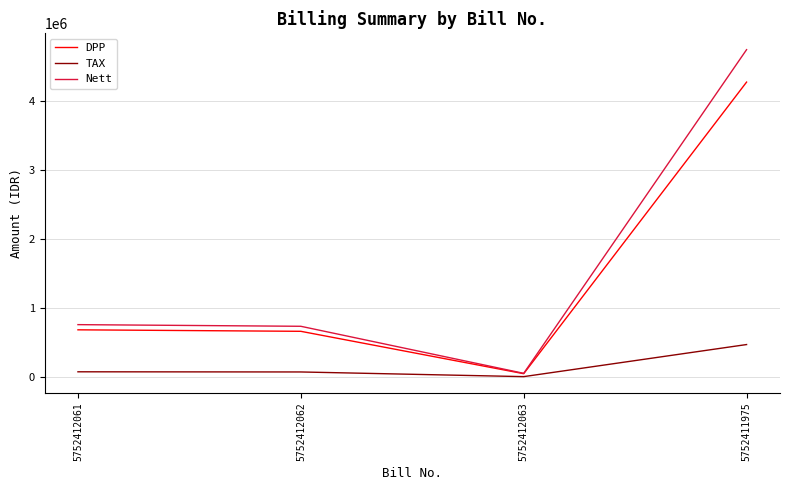

Rank the series by their maximum value, from highest to lowest.

Nett, DPP, TAX